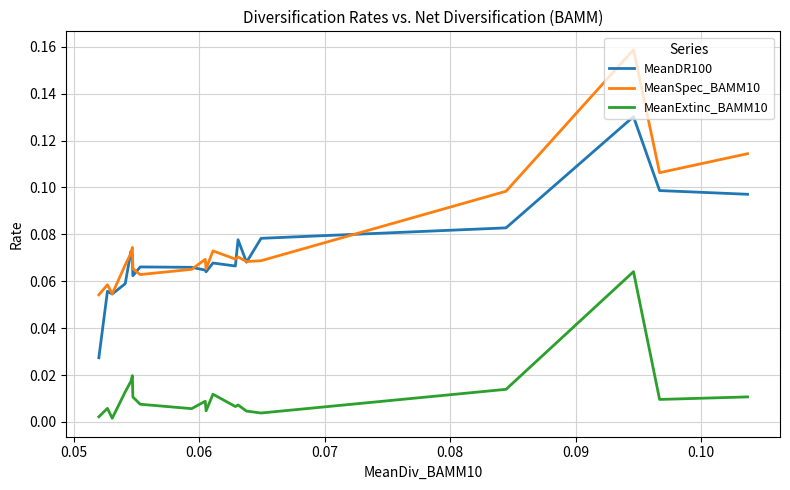

How many lines are shown in the chart?

3